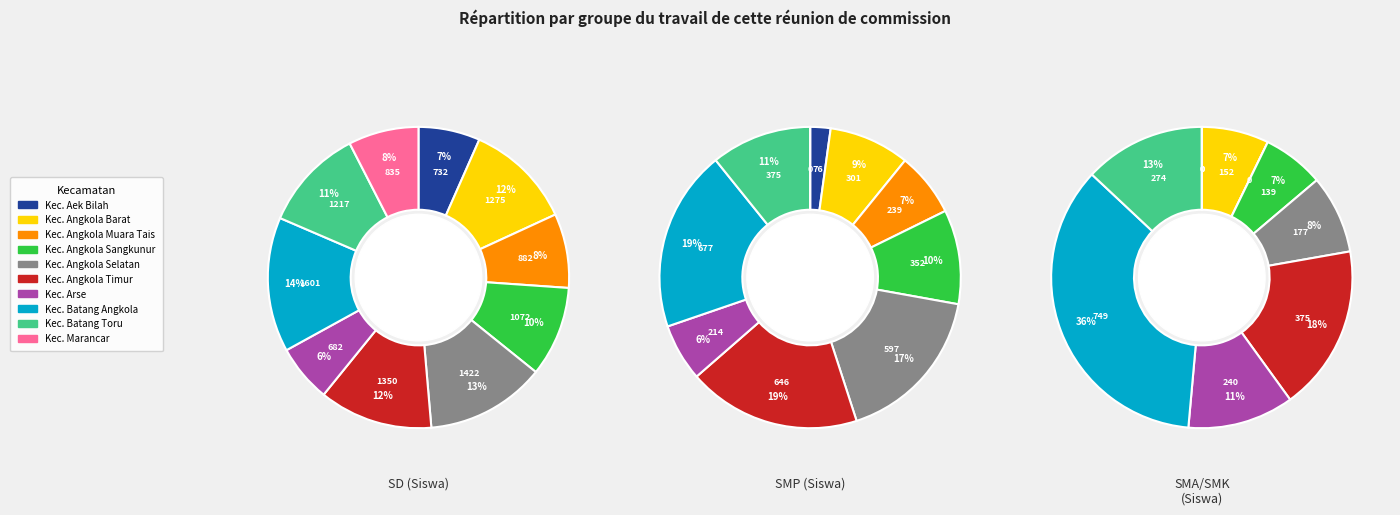

To the nearest percent, what is the average slice percentage?

10%